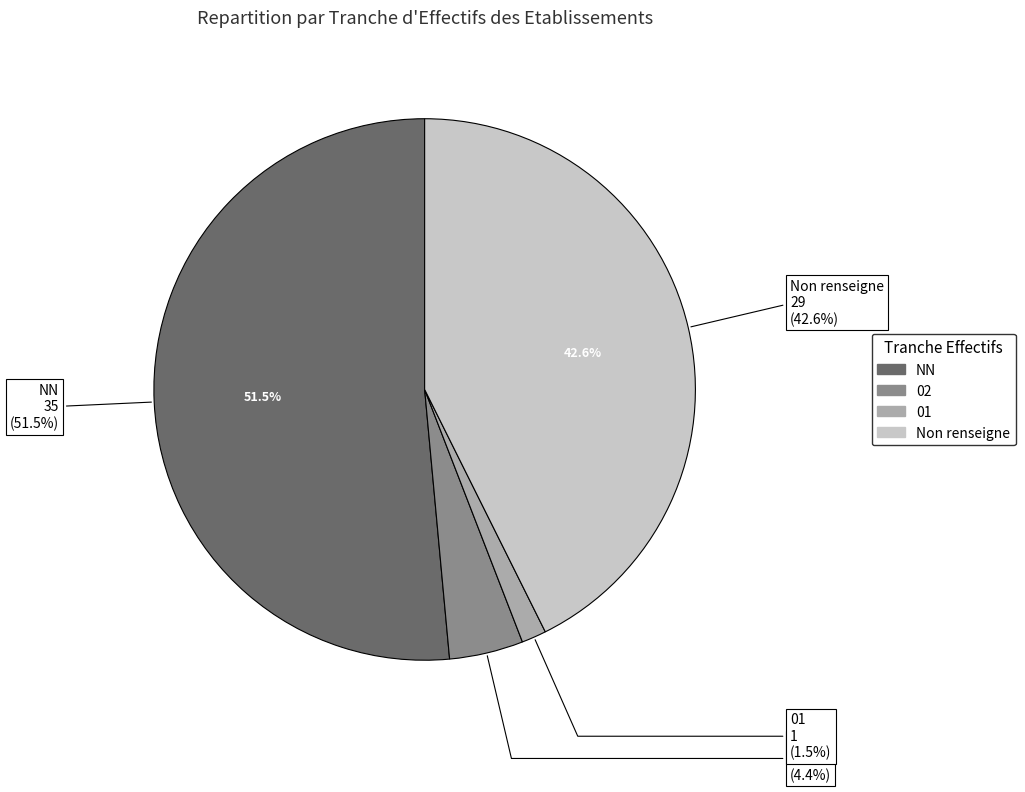

Is it true that 01 is 10% of the pie?

False